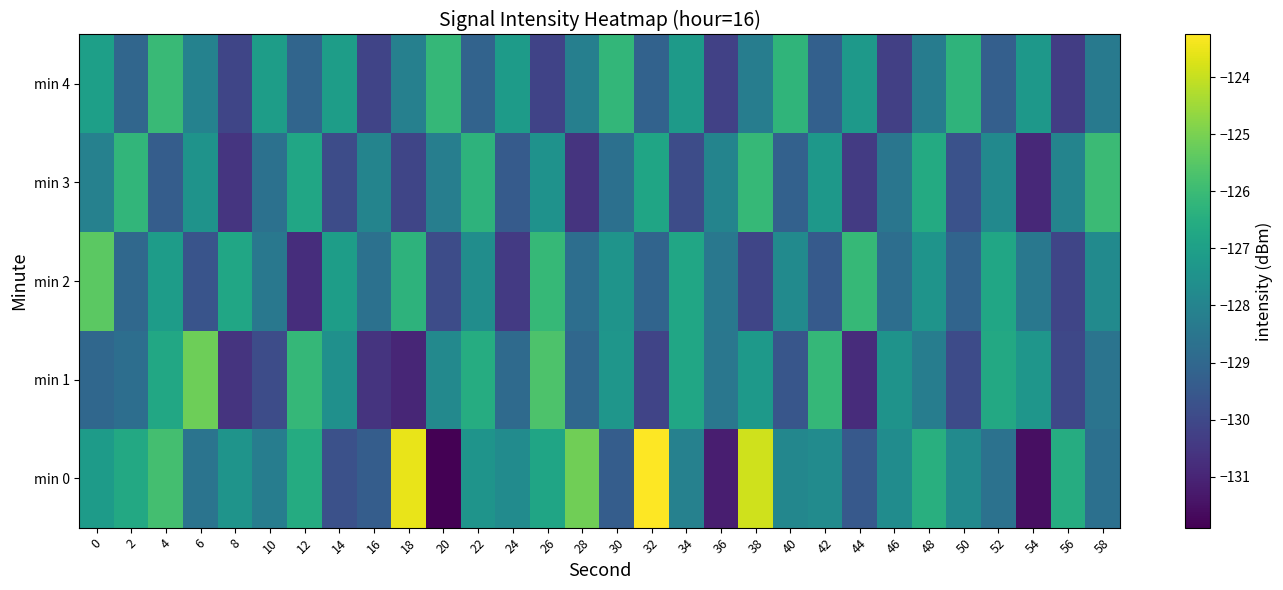

What is the greatest value displayed?

-123.3